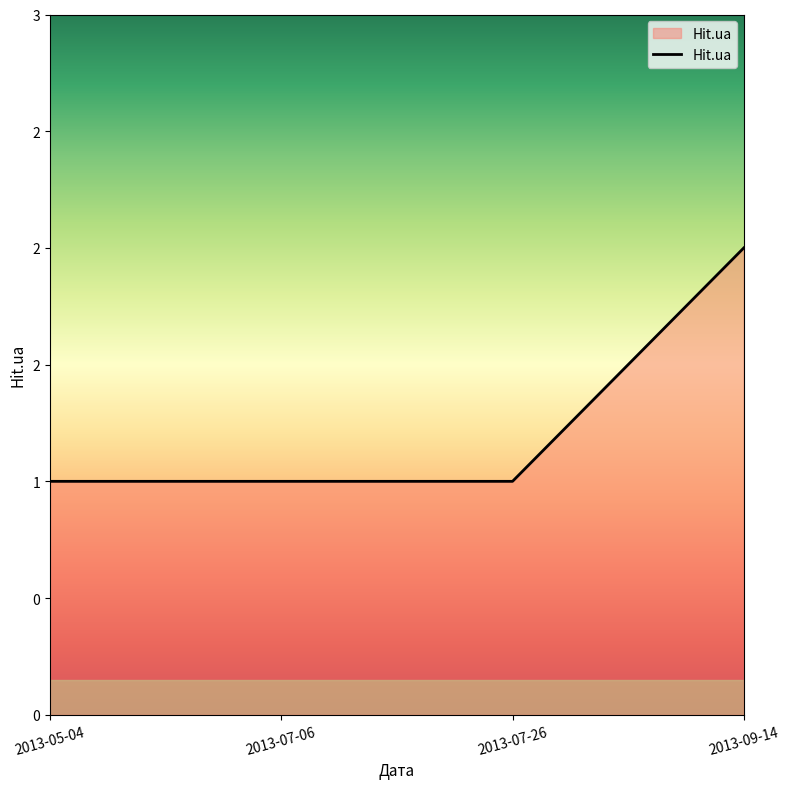

Does the chart have visible grid lines?

No